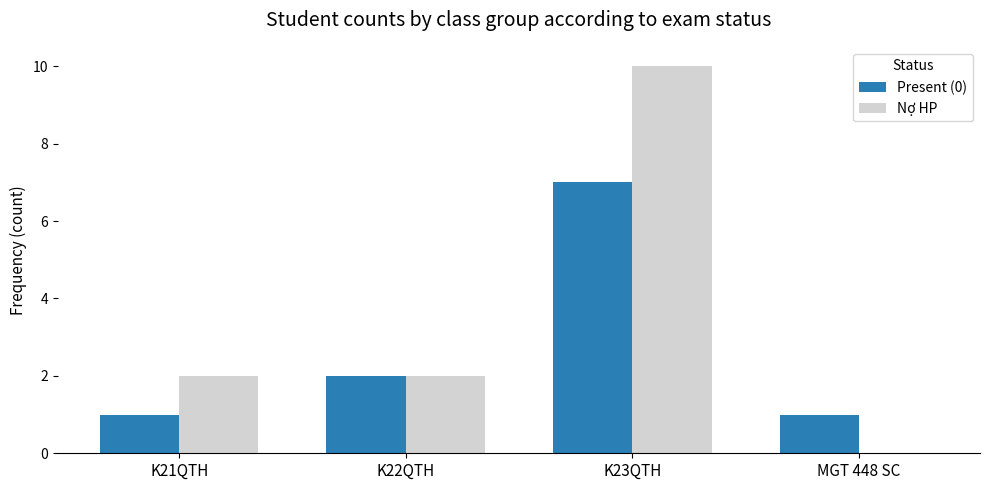

Which series has the largest total across all categories?

Nợ HP